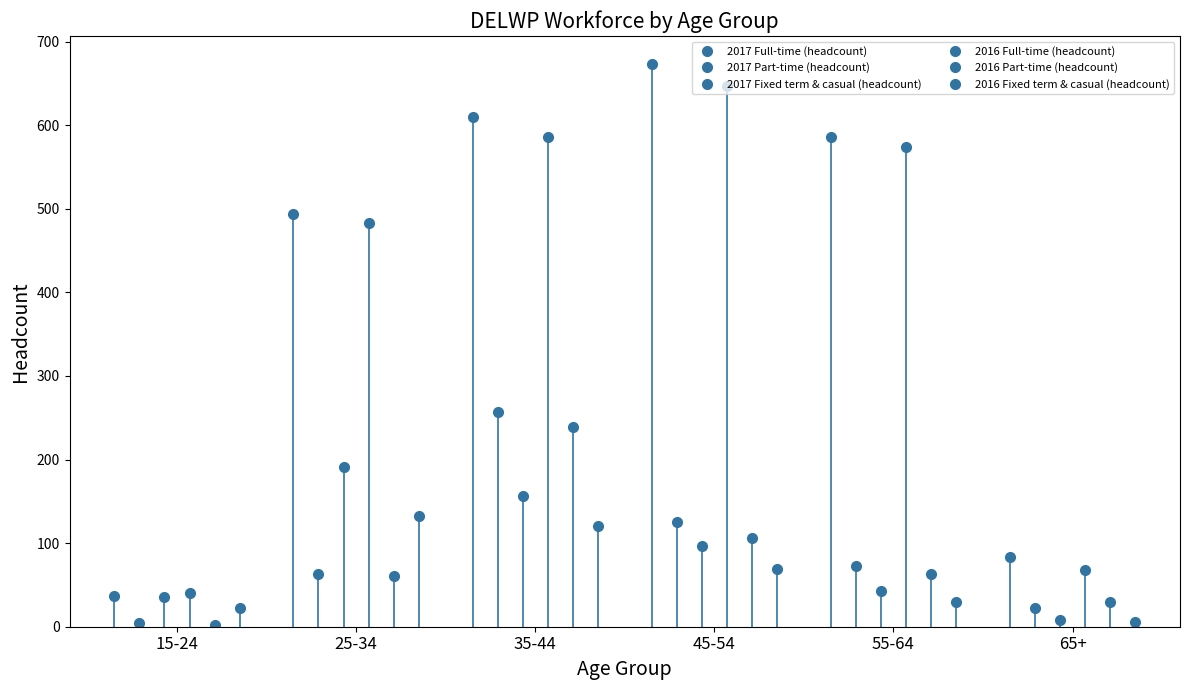

The 2016 Full-time (headcount) series shows 40 at 15-24. True or false?

True